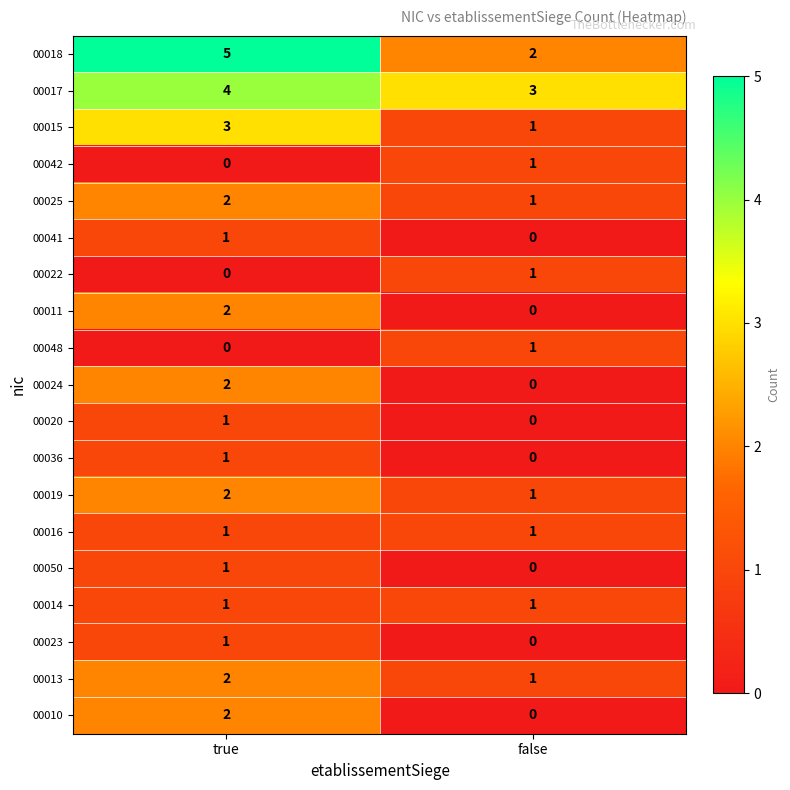

Count the number of data series in this chart.

19